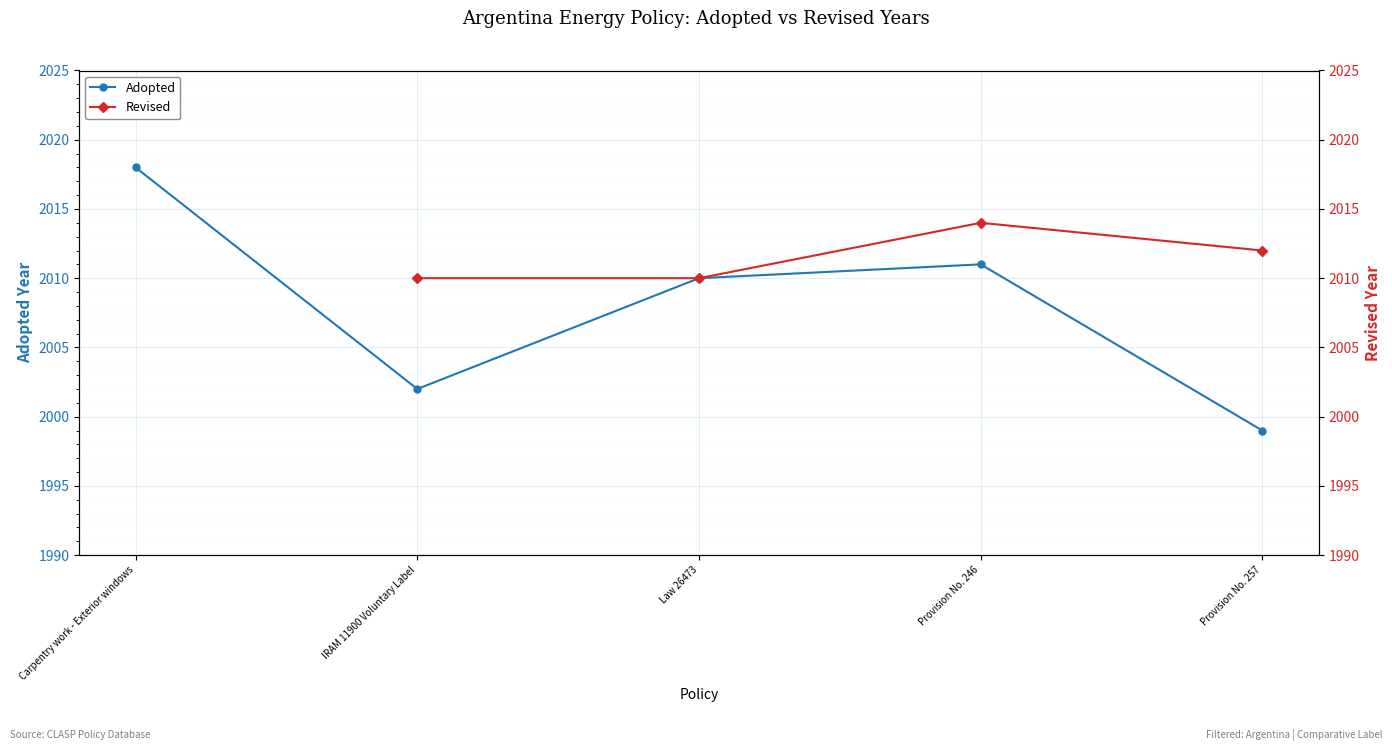

What are all the series names shown in the legend?

Adopted, Revised